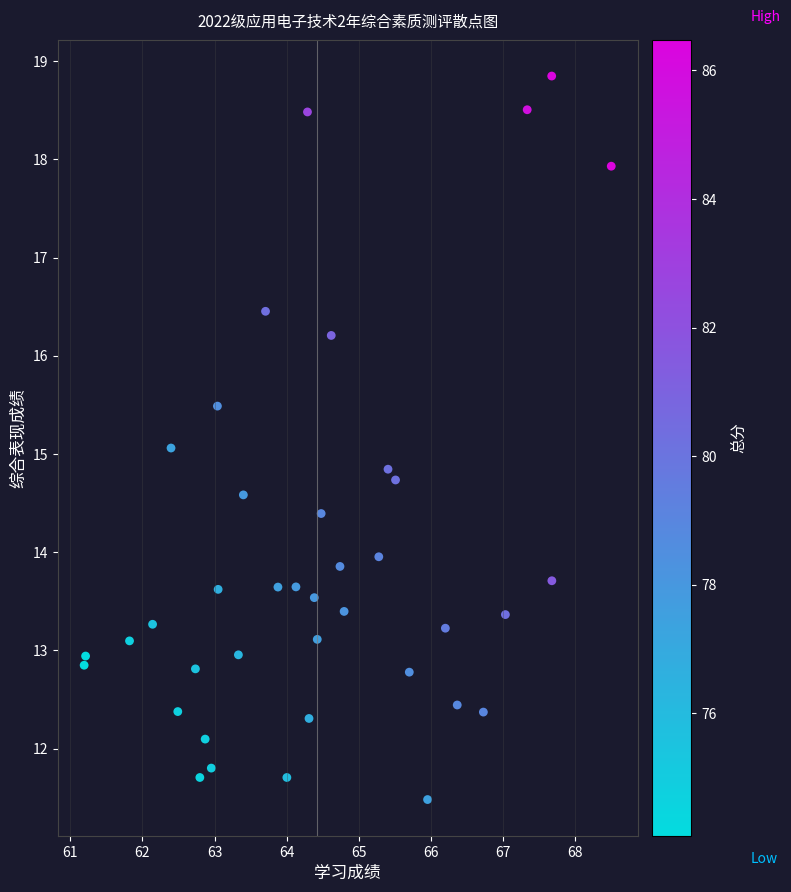

What is the range of X values (max minus min)?

7.3